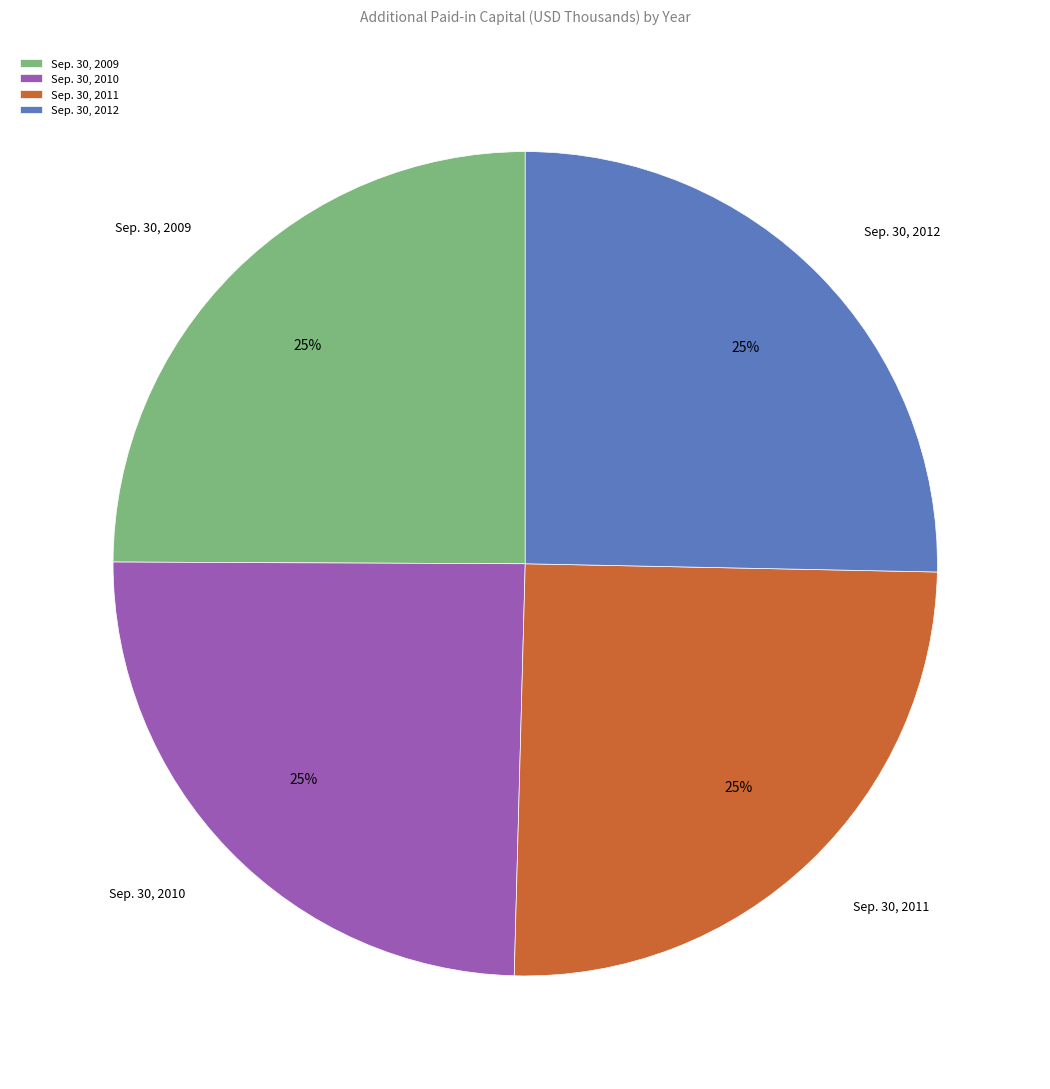

What is the ratio of the value at Sep. 30, 2009 to the value at Sep. 30, 2010?

1.0